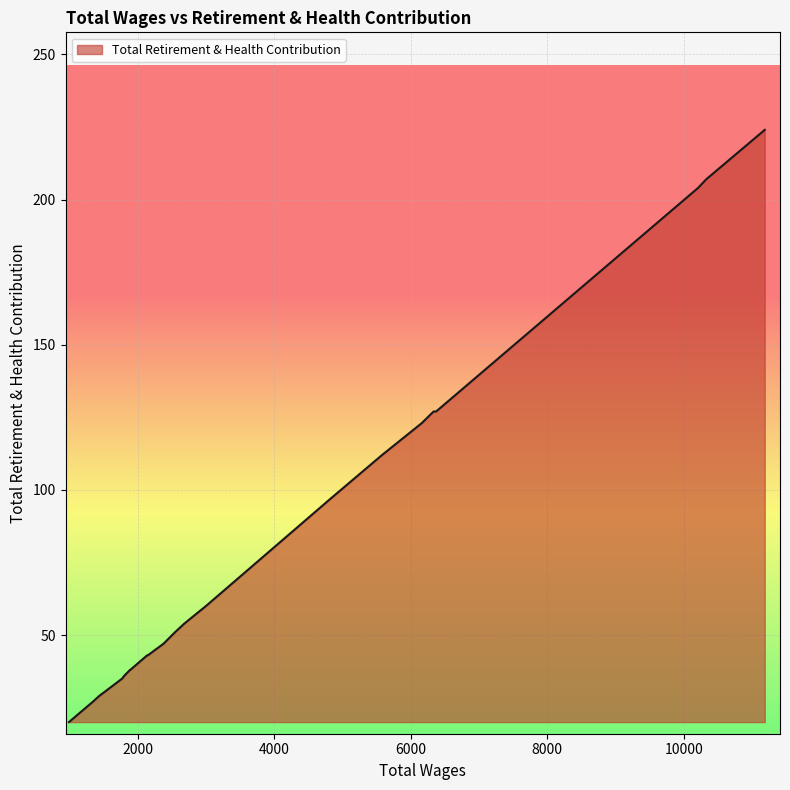

What is the maximum value shown in the chart?

224